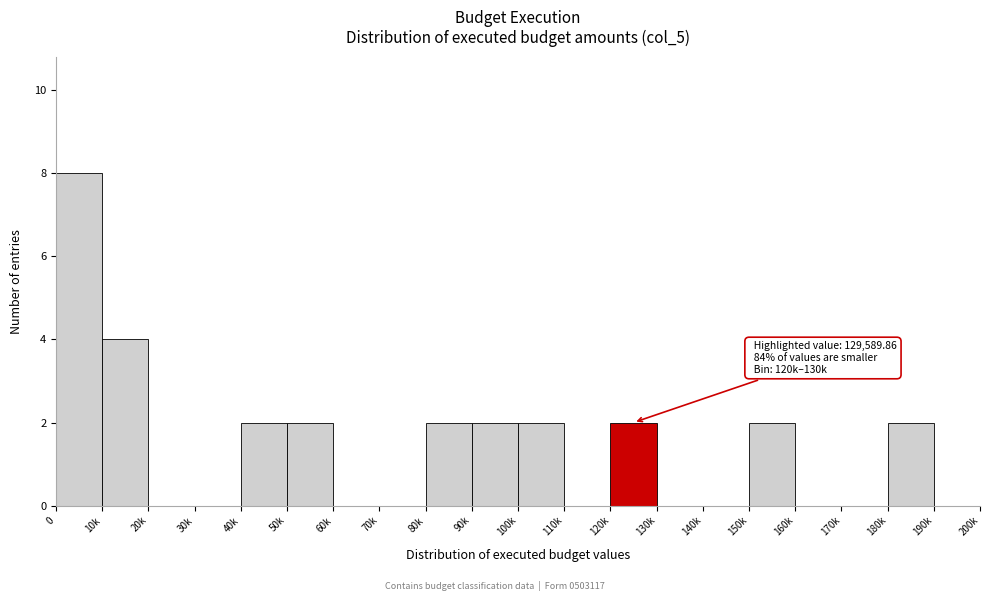

Reading left to right, what are all the values shown in this chart?

0=8	10k=4	20k=0	30k=0	40k=2	50k=2	60k=0	70k=0	80k=2	90k=2	100k=2	110k=0	120k=2	130k=0	140k=0	150k=2	160k=0	170k=0	180k=2	190k=0